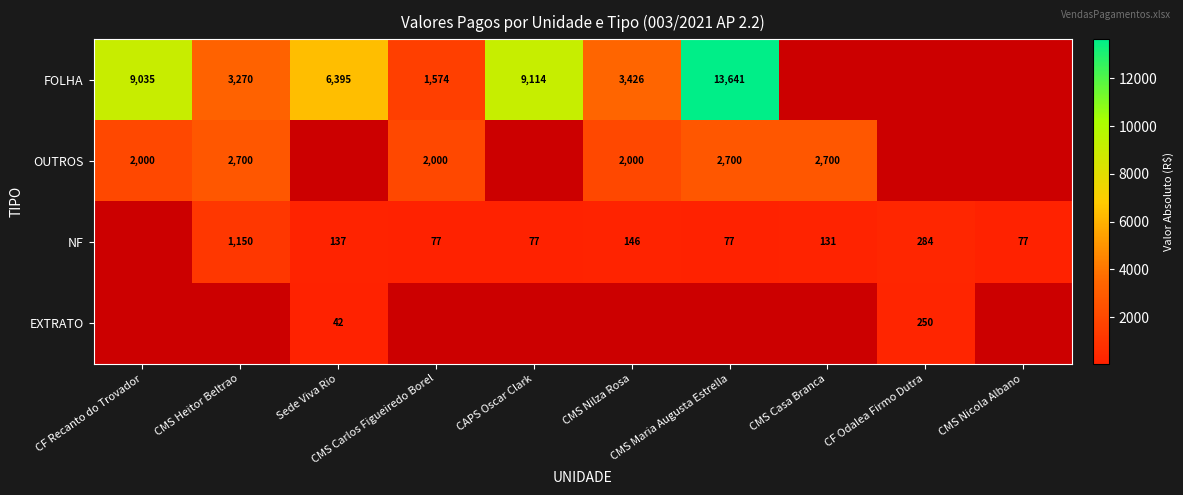

At which label does NF first exceed 77?

CMS Heitor Beltrao